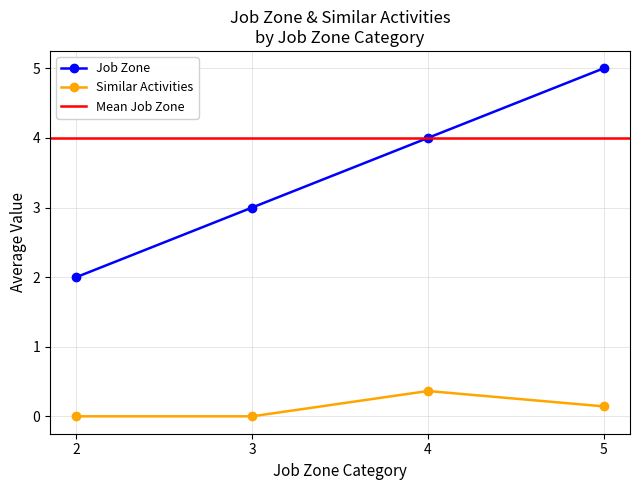

What is the highest value of the Job Zone series?

5.0